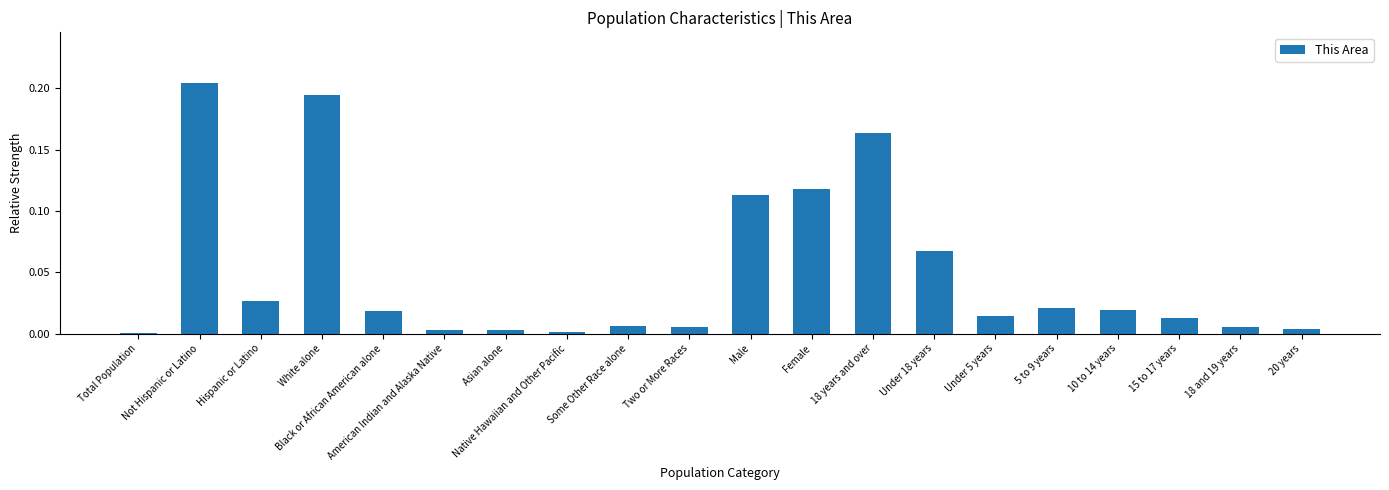

True or false: the data shows 0.0 at Black or African American alone.

True